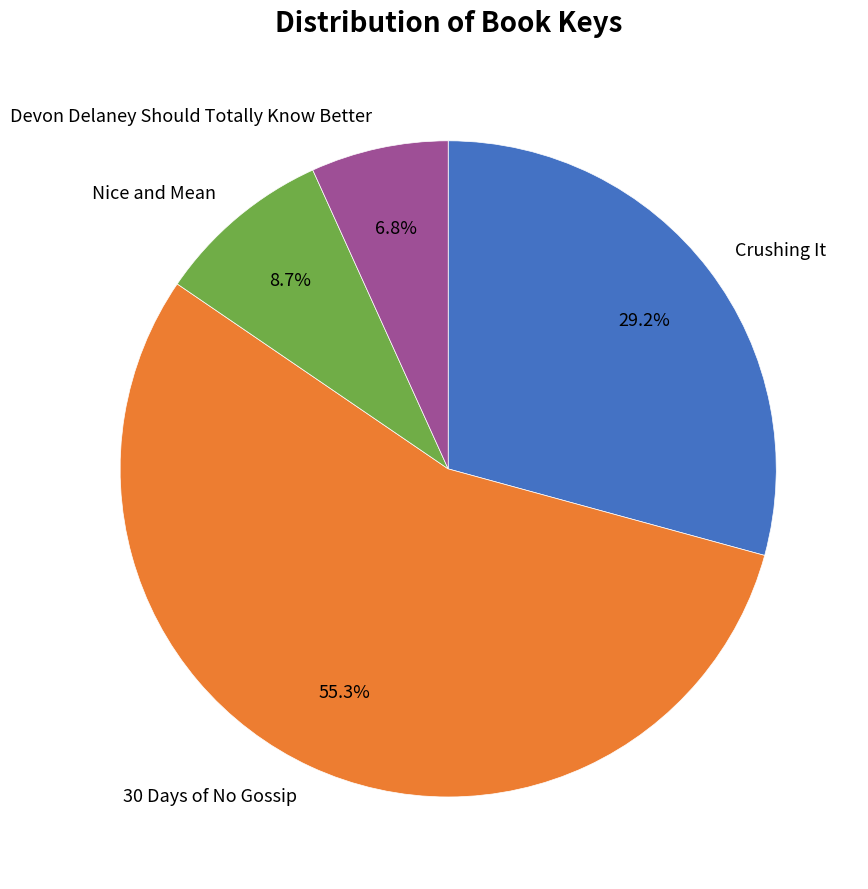

Is there any slice that represents more than half of the pie?

Yes